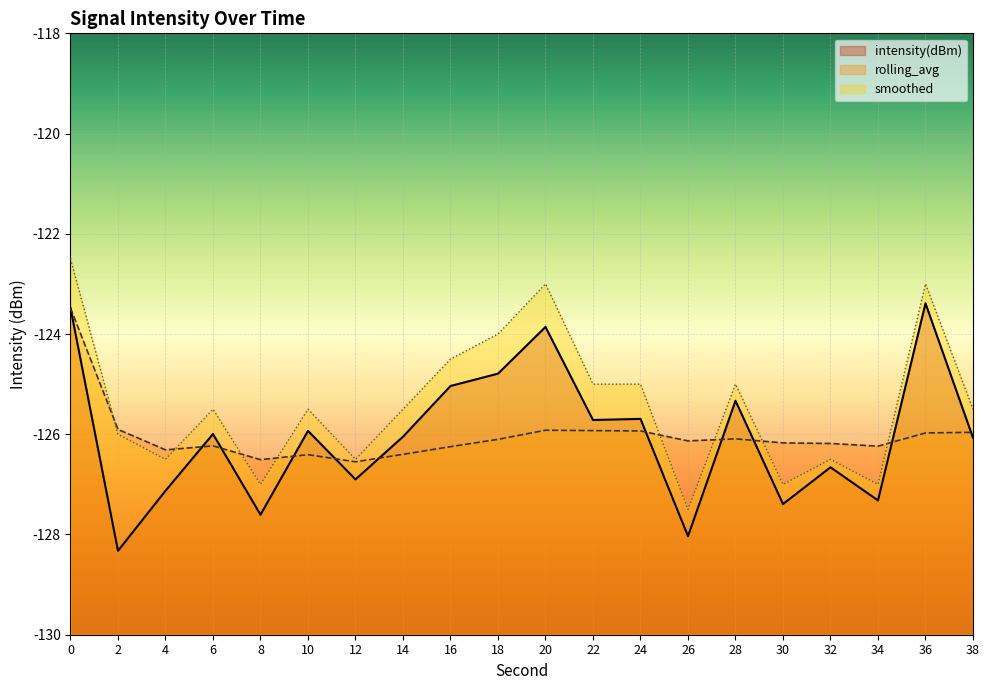

After their last crossing, which series has the higher values: rolling_avg or smoothed?

smoothed